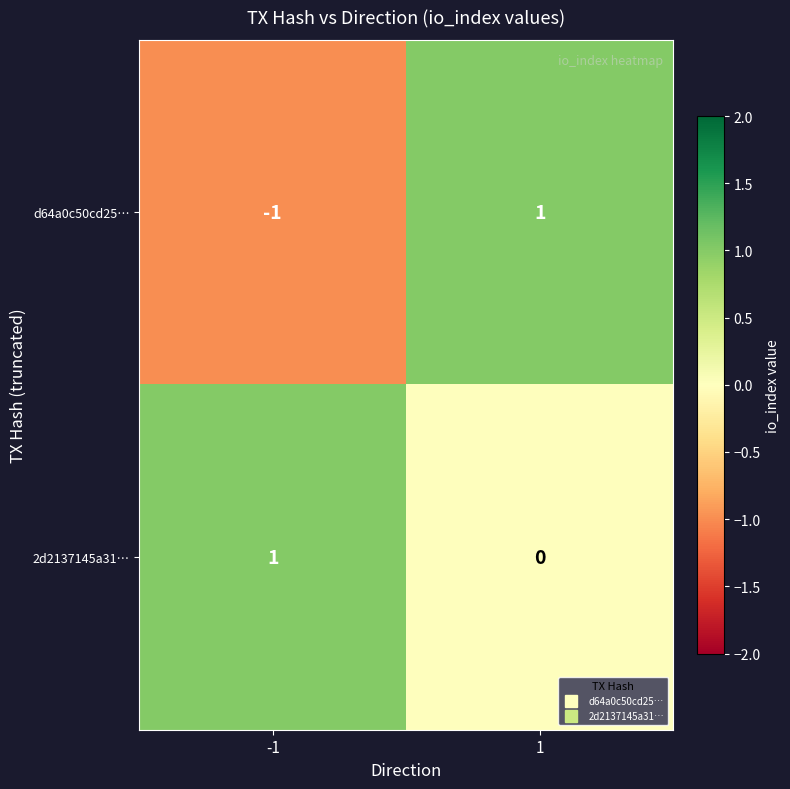

Between -1 and 1, which series saw the biggest shift?

d64a0c50cd25…